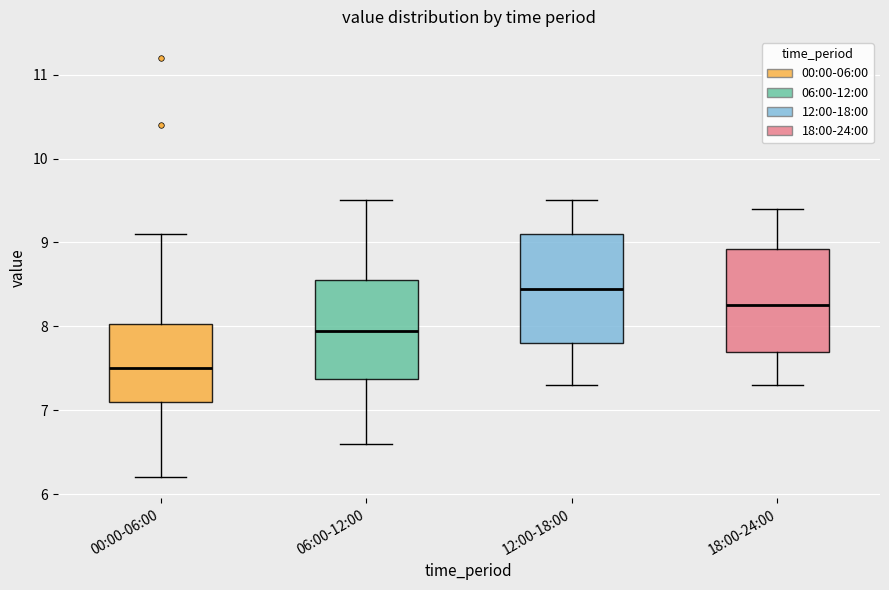

Reading left to right, transcribe this box plot: for each box, give where its median line is, the range the box spans, and where its two whiskers end, as read against the y-axis. The values are not printed on the chart, so give them approximately, as read against the axis.

00:00-06:00: median 7.5, box 7.1 to 8.0, whiskers 6.2 to 9.1
06:00-12:00: median 8.0, box 7.4 to 8.6, whiskers 6.6 to 9.5
12:00-18:00: median 8.5, box 7.8 to 9.1, whiskers 7.3 to 9.5
18:00-24:00: median 8.3, box 7.7 to 8.9, whiskers 7.3 to 9.4